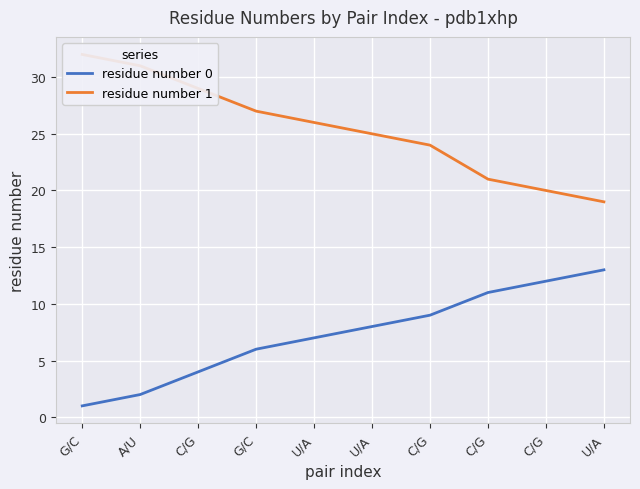

What is the difference between the highest and lowest values at C/G?

25